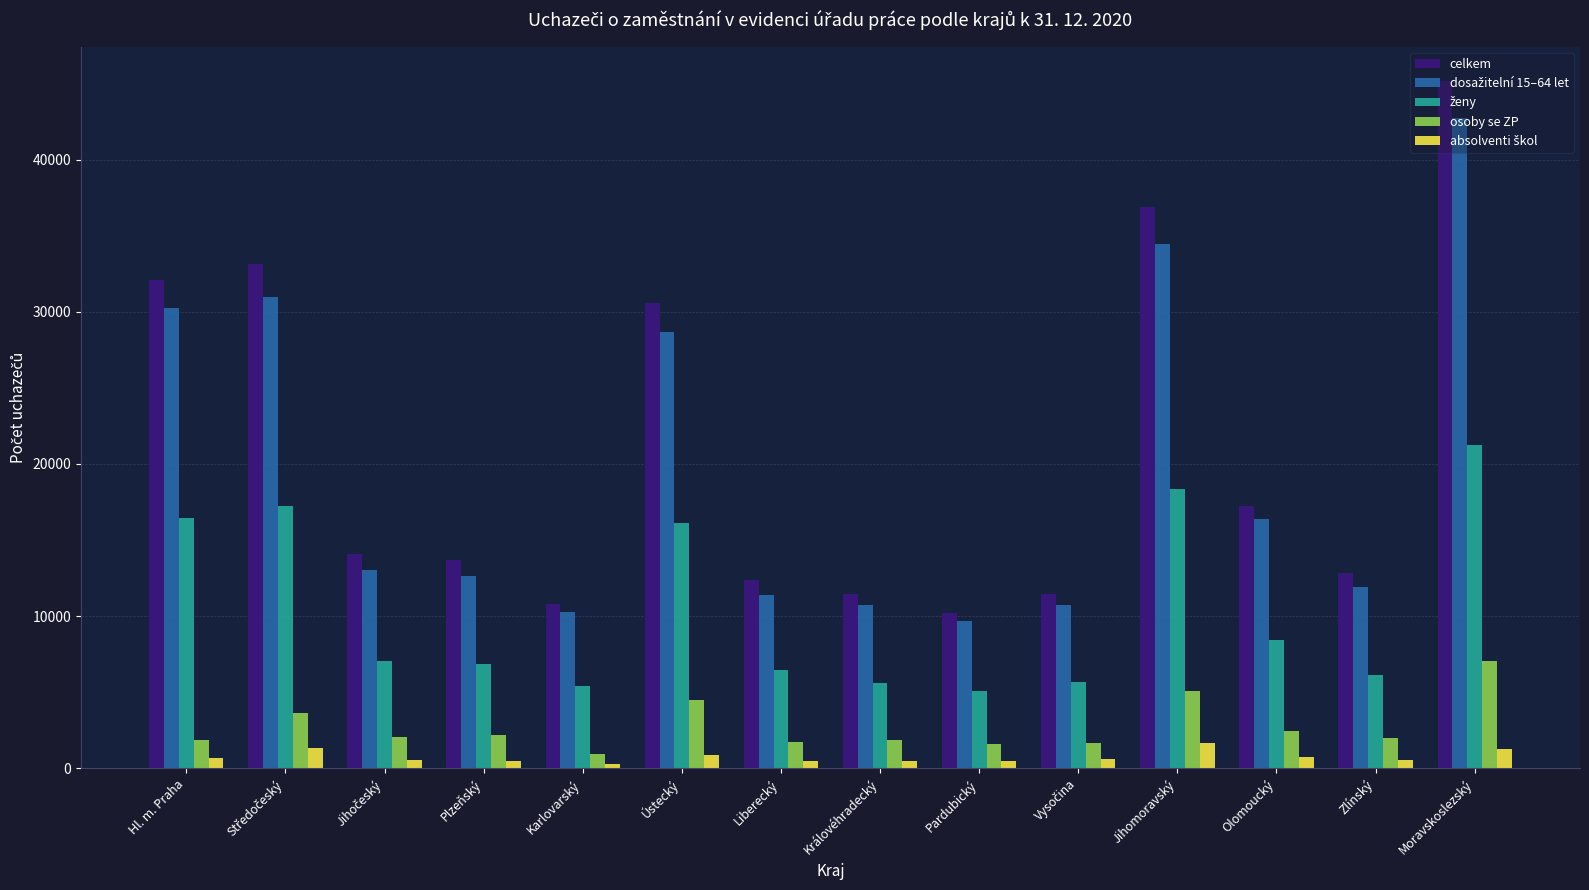

What is the sum of all osoby se ZP values?

38615